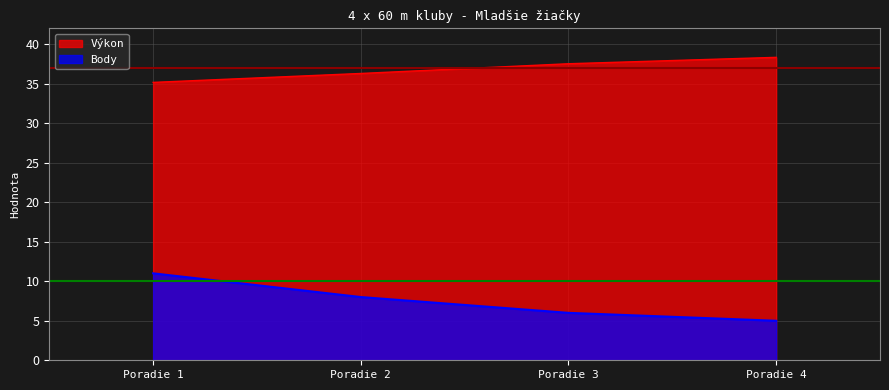

What is the difference between the maximum and second lowest values in the Body series?

5.0